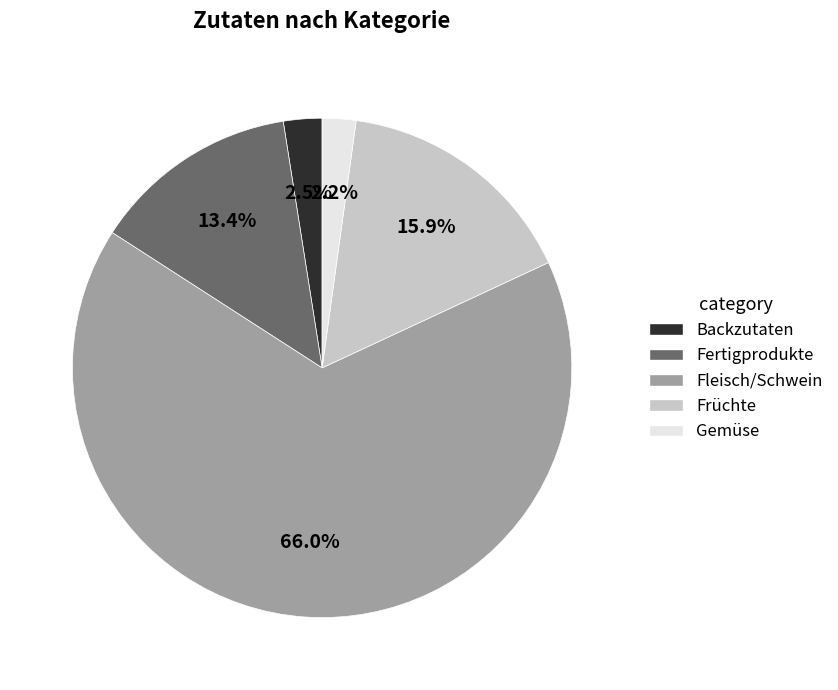

The Früchte slice represents 1% of the pie. True or false?

False